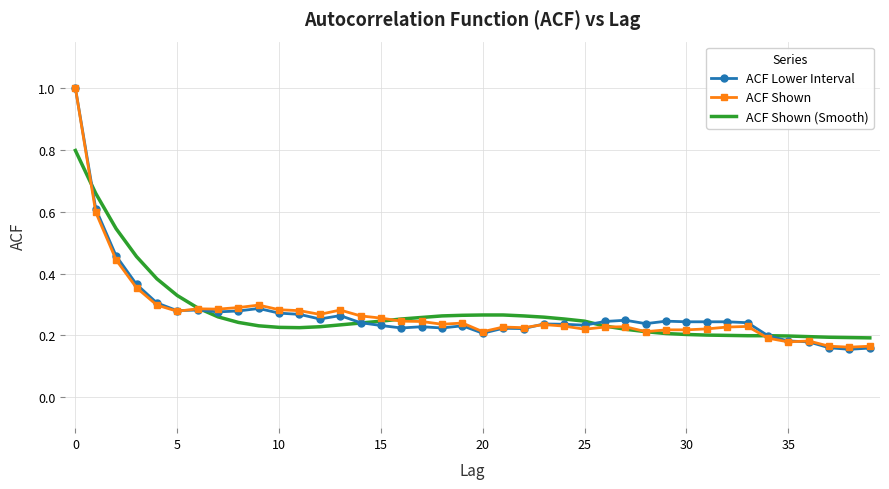

What is the maximum value for ACF Lower Interval?

1.0